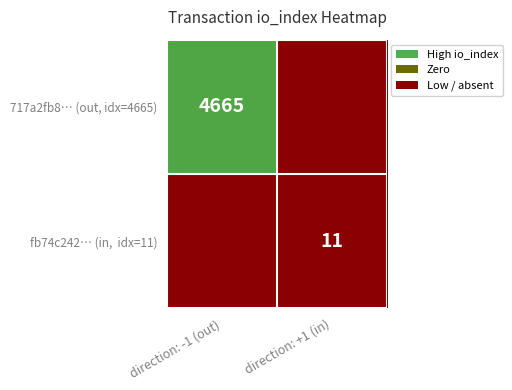

The value of 717a2fb8… (out, idx=4665) at direction: -1 (out) is 7495. True or false?

False